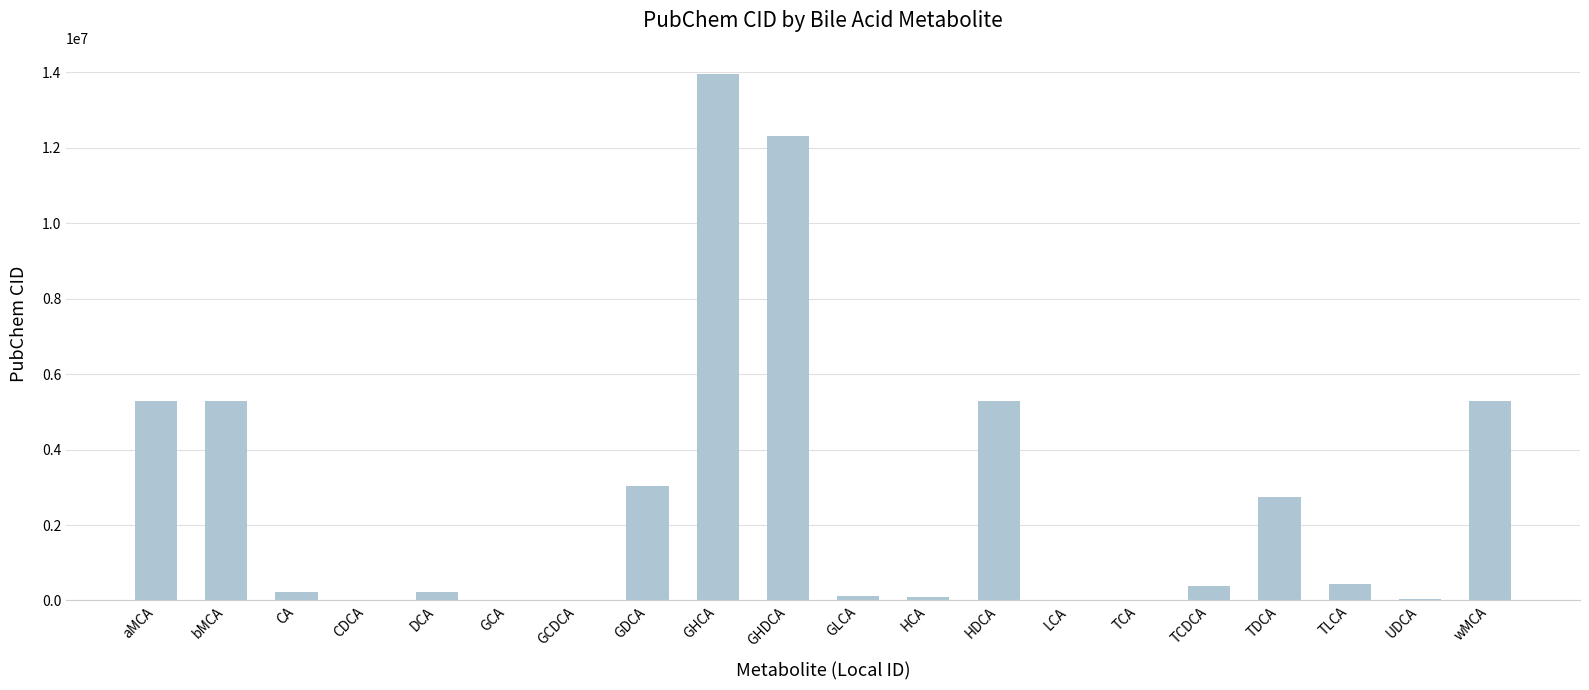

Is it true that the value at GDCA is 3035026?

True